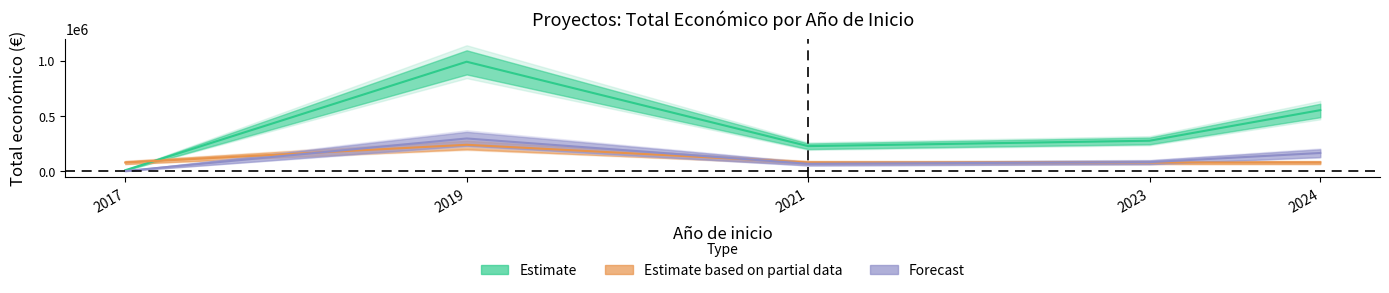

True or false: Estimate and Forecast intersect in this chart.

False